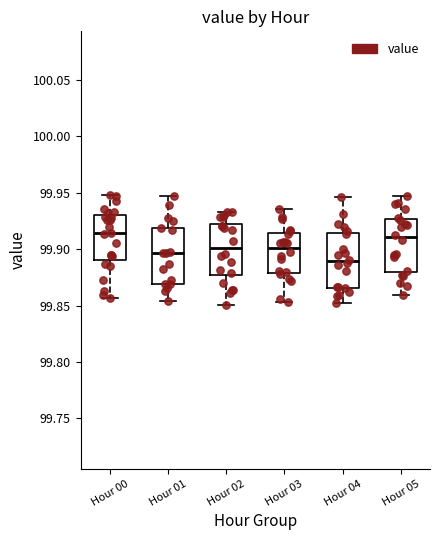

Reading left to right, read every box against the y-axis: the position of its median line, the range the box covers, and the ends of its whiskers. The values are not printed on the chart, so give them approximately, as read against the axis.

Hour 00: median 99.915, box 99.890 to 99.930, whiskers 99.855 to 99.950
Hour 01: median 99.895, box 99.870 to 99.920, whiskers 99.855 to 99.945
Hour 02: median 99.900, box 99.875 to 99.920, whiskers 99.850 to 99.935
Hour 03: median 99.900, box 99.880 to 99.915, whiskers 99.855 to 99.935
Hour 04: median 99.890, box 99.865 to 99.915, whiskers 99.850 to 99.945
Hour 05: median 99.910, box 99.880 to 99.925, whiskers 99.860 to 99.945